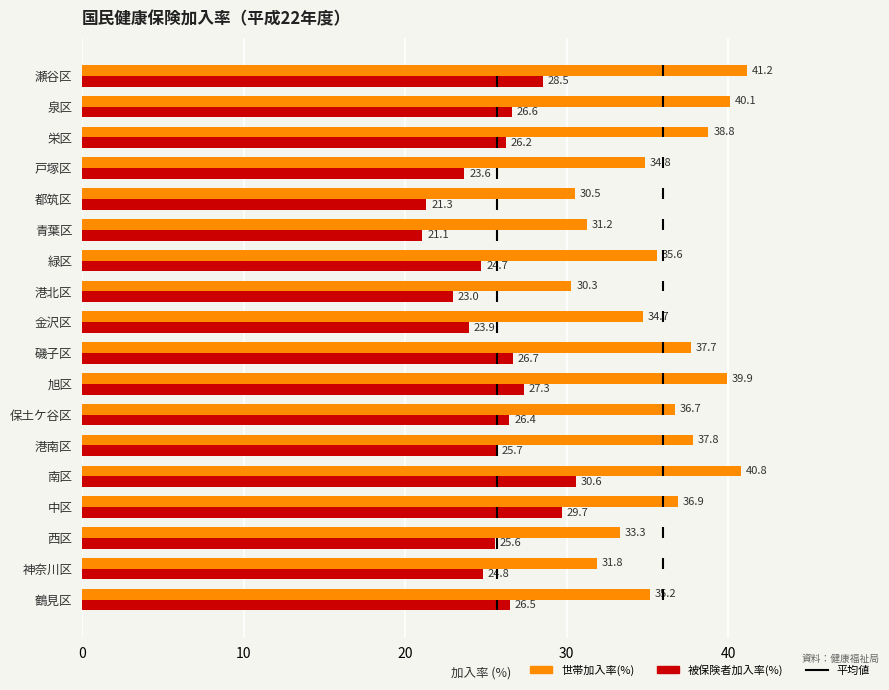

What is the difference between the 被保険者加入率(%) values at 中区 and 保土ケ谷区?

3.3